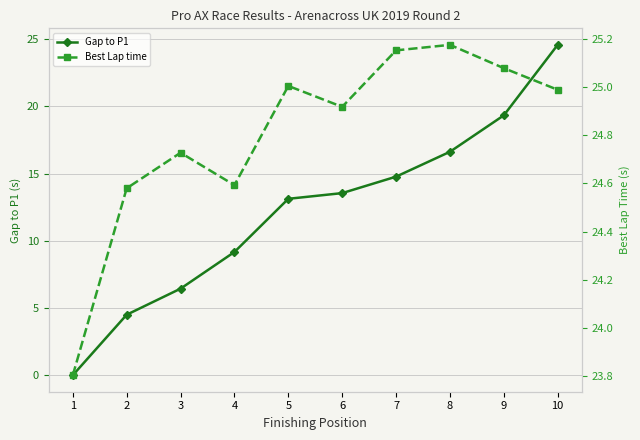

What value does the Best Lap time series have at 1?

23.8